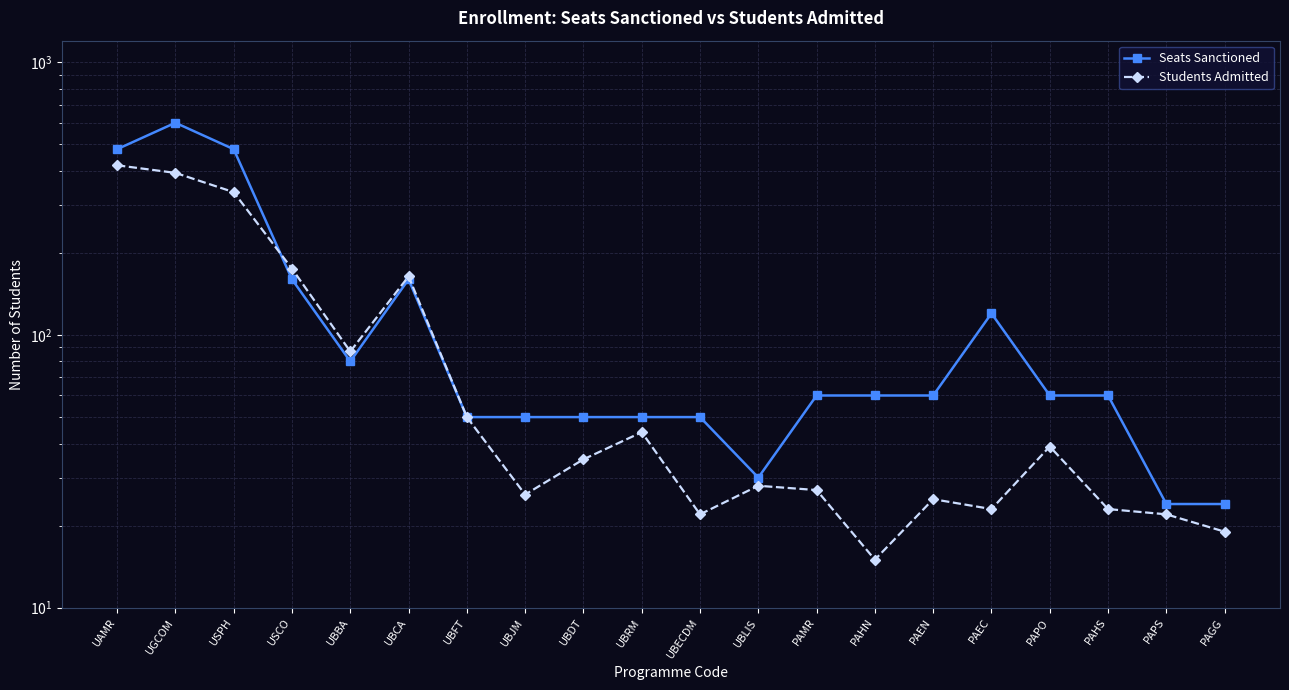

Reading left to right, transcribe all the data shown in this chart.

Seats Sanctioned: UAMR=480	UGCOM=600	USPH=480	USCO=160	UBBA=80	UBCA=160	UBFT=50	UBJM=50	UBDT=50	UBRM=50	UBECDM=50	UBLIS=30	PAMR=60	PAHN=60	PAEN=60	PAEC=120	PAPO=60	PAHS=60	PAPS=24	PAGG=24
Students Admitted: UAMR=419	UGCOM=393	USPH=334	USCO=175	UBBA=87	UBCA=164	UBFT=50	UBJM=26	UBDT=35	UBRM=44	UBECDM=22	UBLIS=28	PAMR=27	PAHN=15	PAEN=25	PAEC=23	PAPO=39	PAHS=23	PAPS=22	PAGG=19